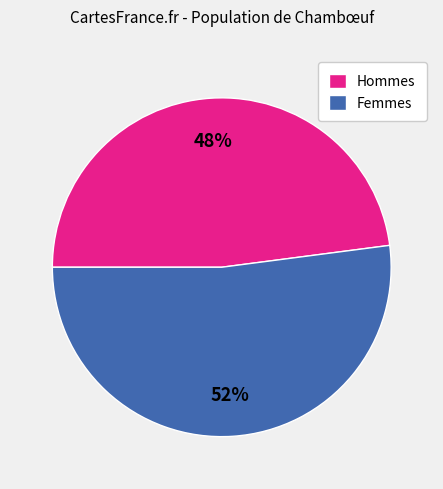

What is the largest slice in the pie chart?

Femmes